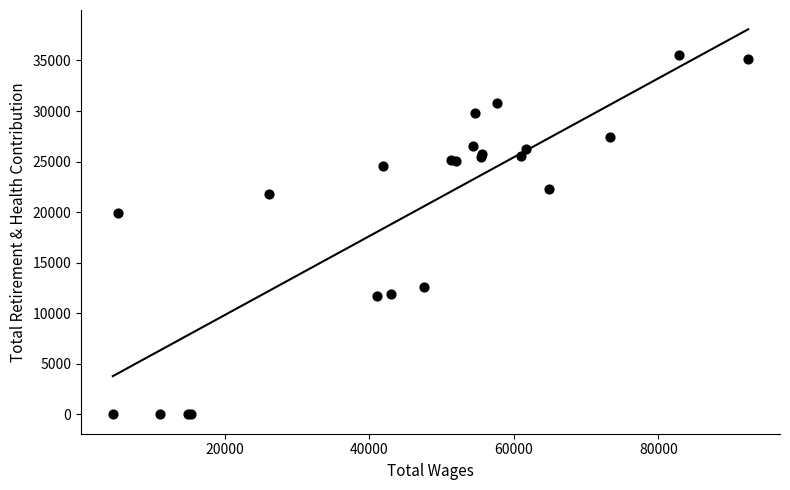

What Y value in the scatter plot is closest to 17771?

19907